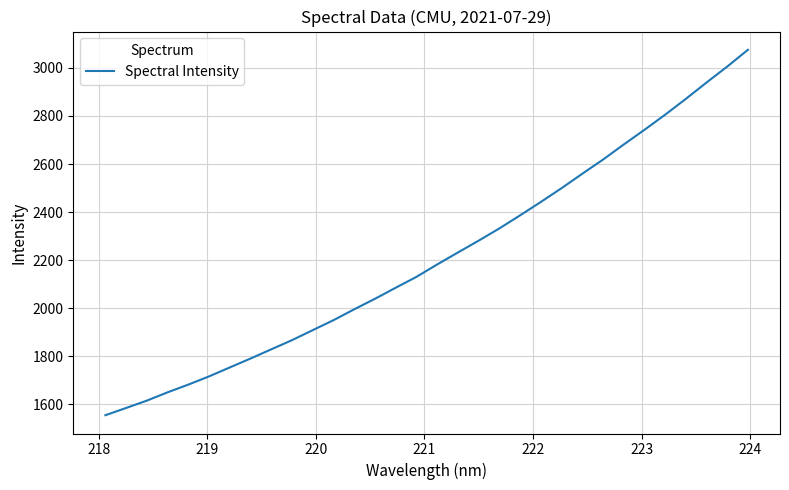

Reading left to right, what are all the values shown in this chart?

1553.8	1584.1	1614.7	1649.3	1681.4	1715.7	1753.0	1790.1	1828.4	1866.6	1908.3	1949.8	1995.1	2038.9	2084.9	2130.2	2181.7	2231.6	2280.8	2331.7	2386.2	2441.9	2499.3	2559.3	2618.2	2681.0	2742.2	2805.1	2871.1	2939.2	3005.6	3075.6